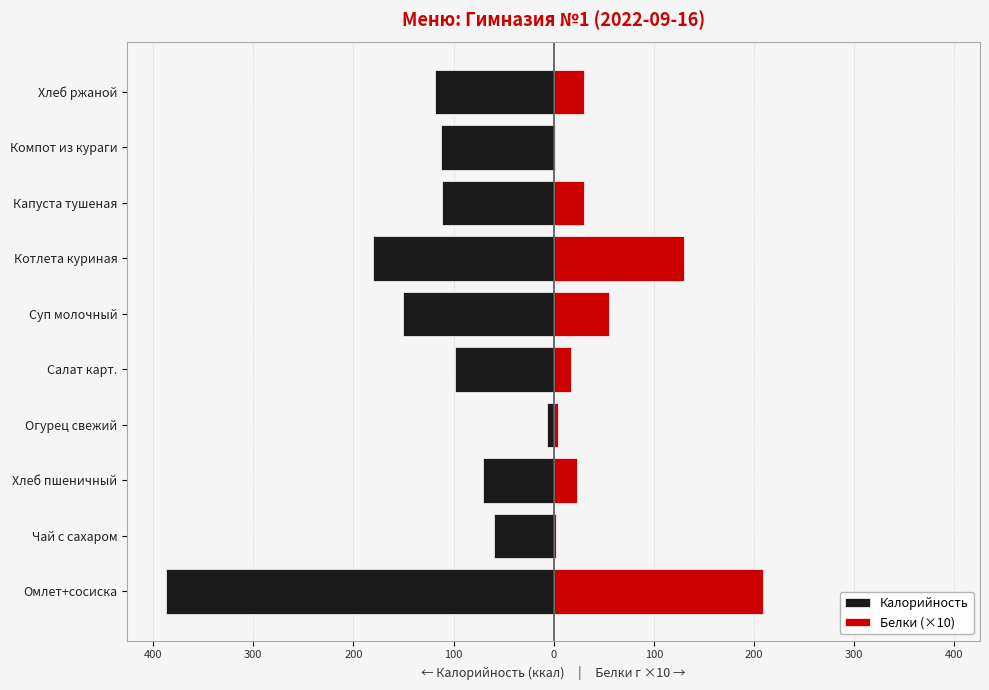

How many data points in Калорийность are above -112?

4